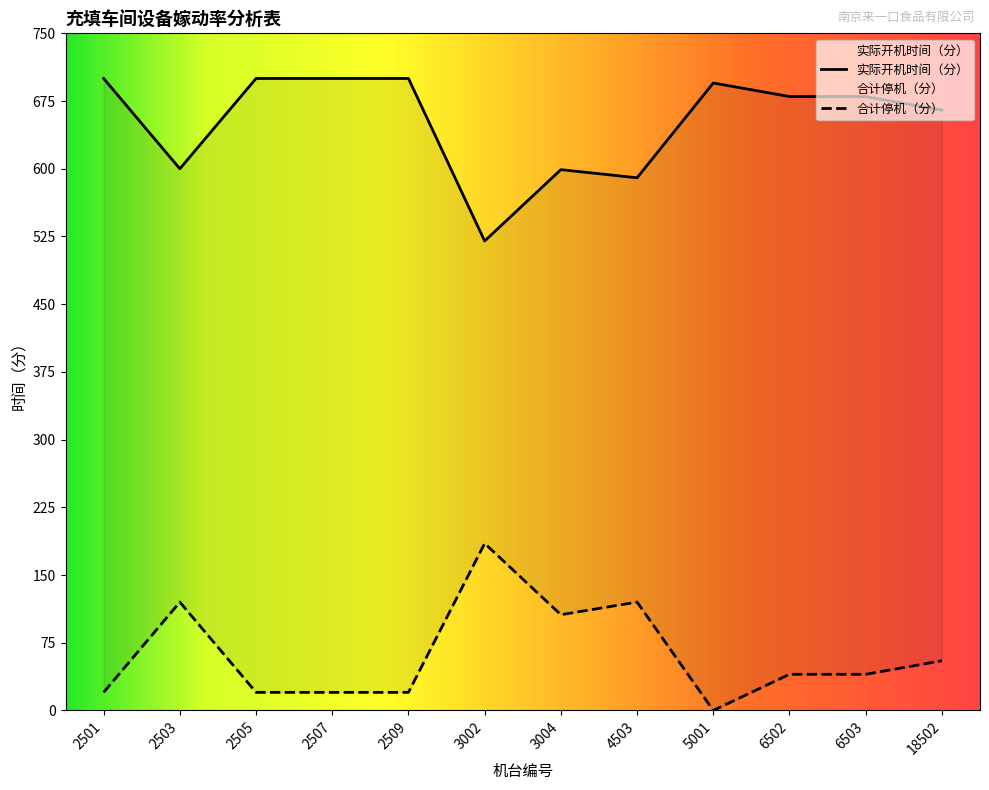

How many lines are shown in the chart?

2